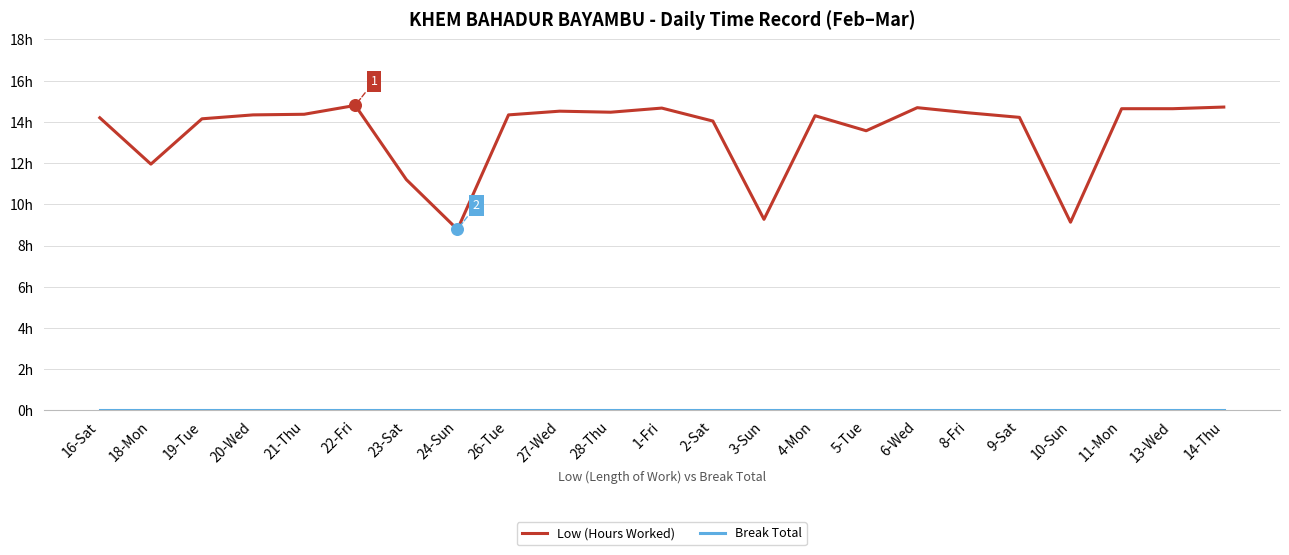

Does the chart have visible grid lines?

Yes